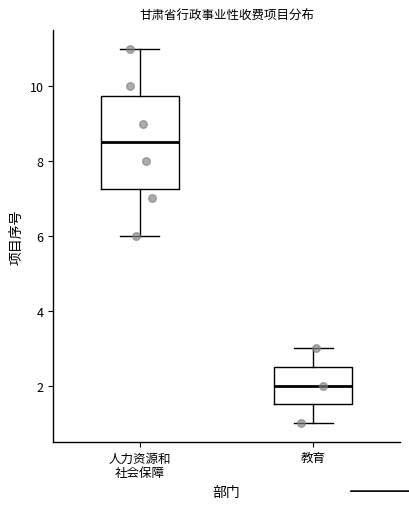

Reading left to right, transcribe this box plot: for each box, give where its median line is, the range the box spans, and where its two whiskers end, as read against the y-axis. The values are not printed on the chart, so give them approximately, as read against the axis.

人力资源和 社会保障: median 8.6, box 7.2 to 9.8, whiskers 6.0 to 11.0
教育: median 2.0, box 1.6 to 2.6, whiskers 1.0 to 3.0